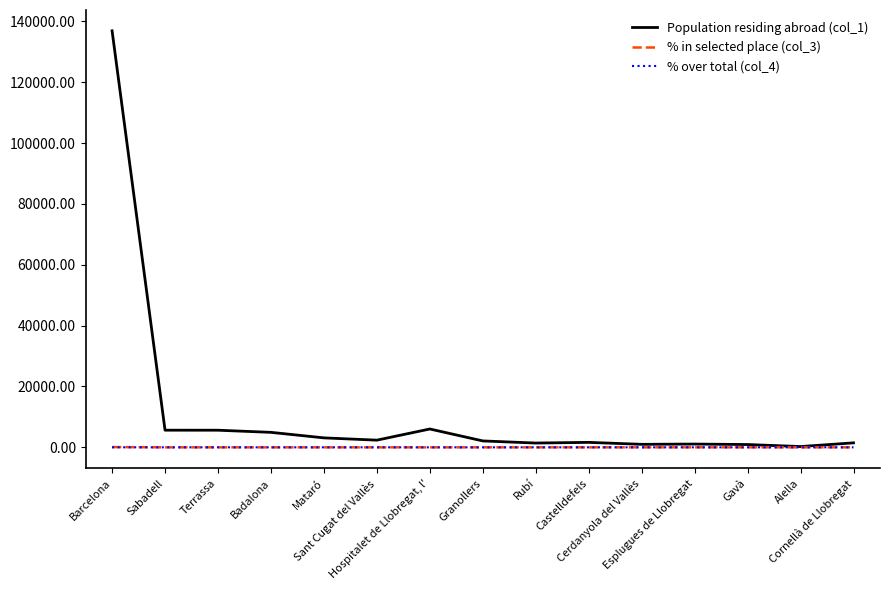

What is the difference between the maximum and second lowest values in the % over total (col_4) series?

10.2